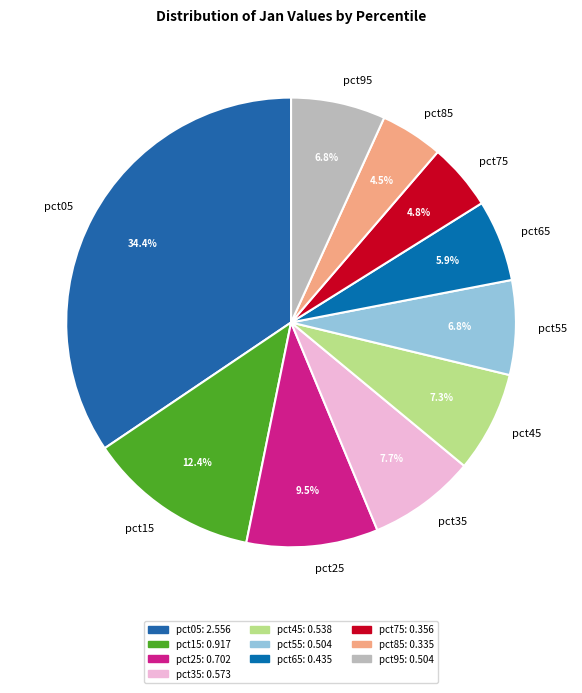

What is the total percentage of pct25 and pct95?

16.3%